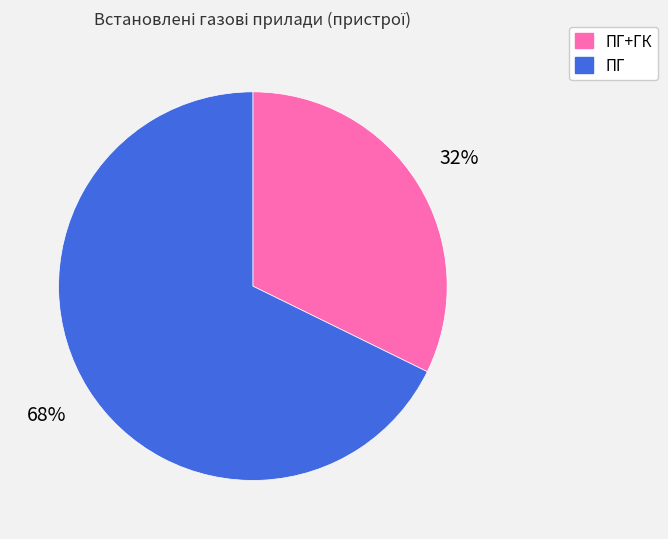

Does ПГ+ГК represent more than half of the total?

No